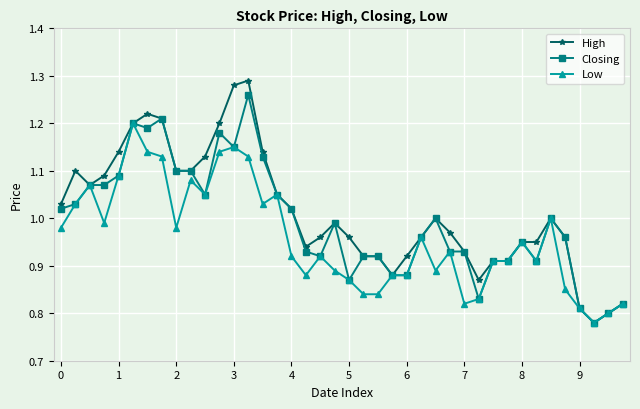

Which series has the widest spread of values?

High